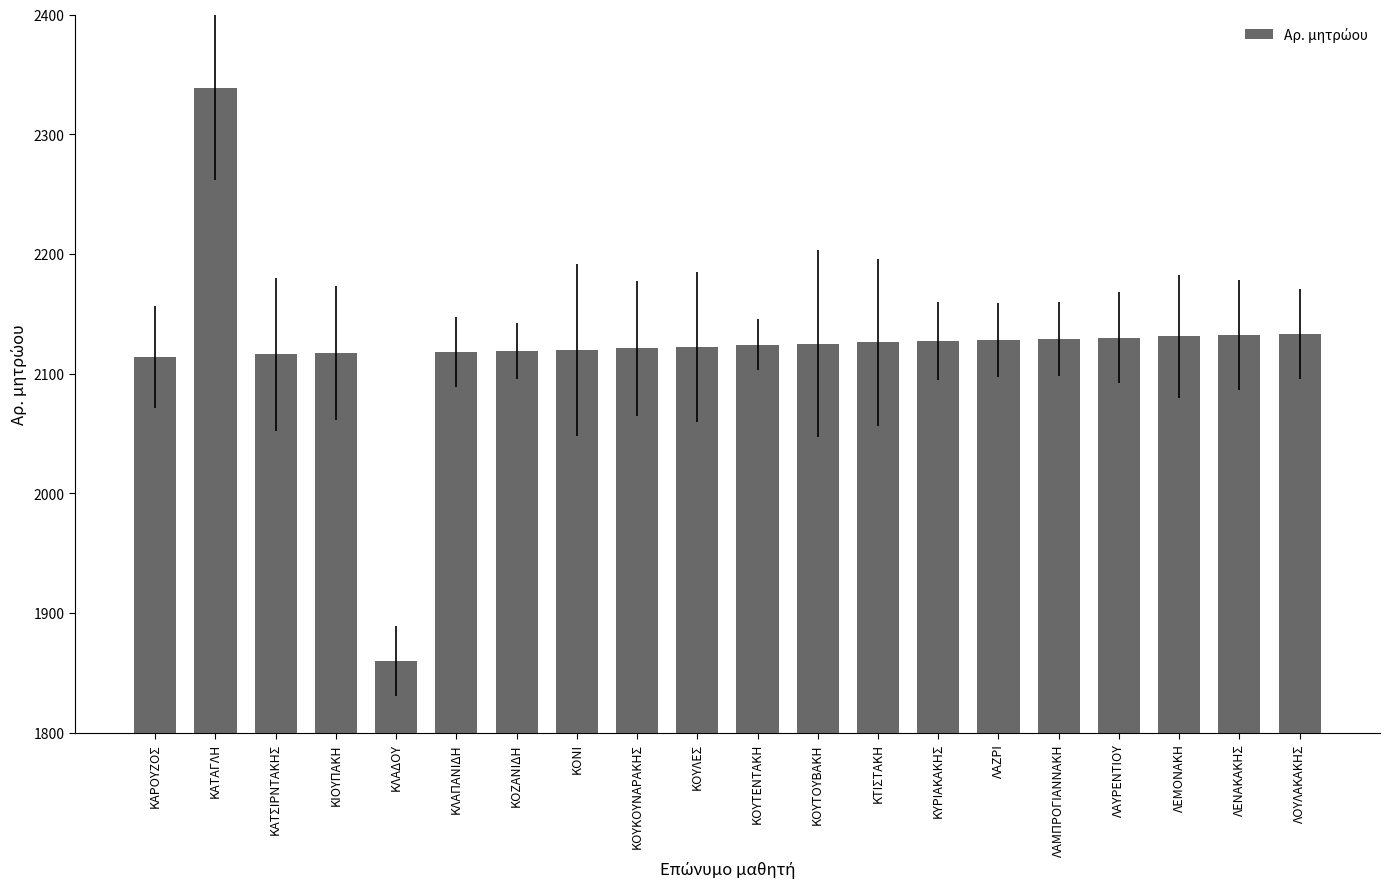

What is the difference between the second highest and minimum values?

273